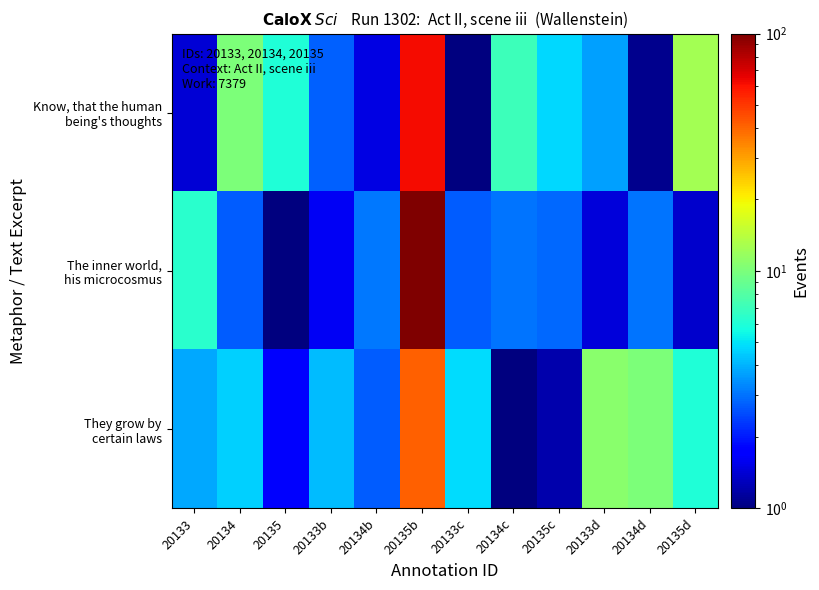

What is the difference between the highest and lowest values at 20133d?

9.5